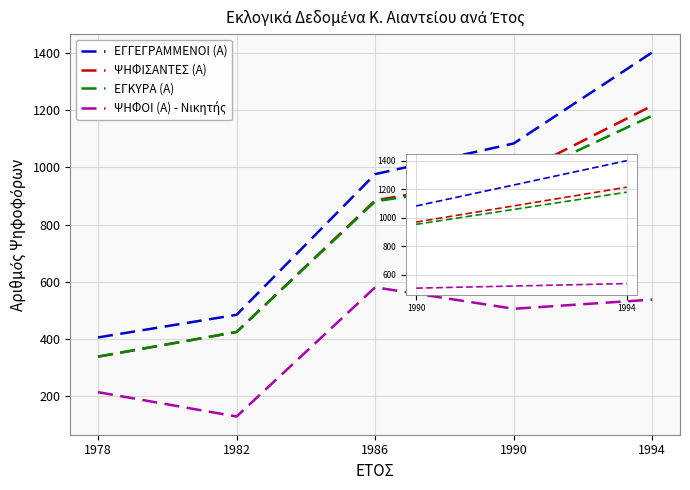

Is it true that ΕΓΚΥΡΑ (Α) equals 1309 at 1990?

False